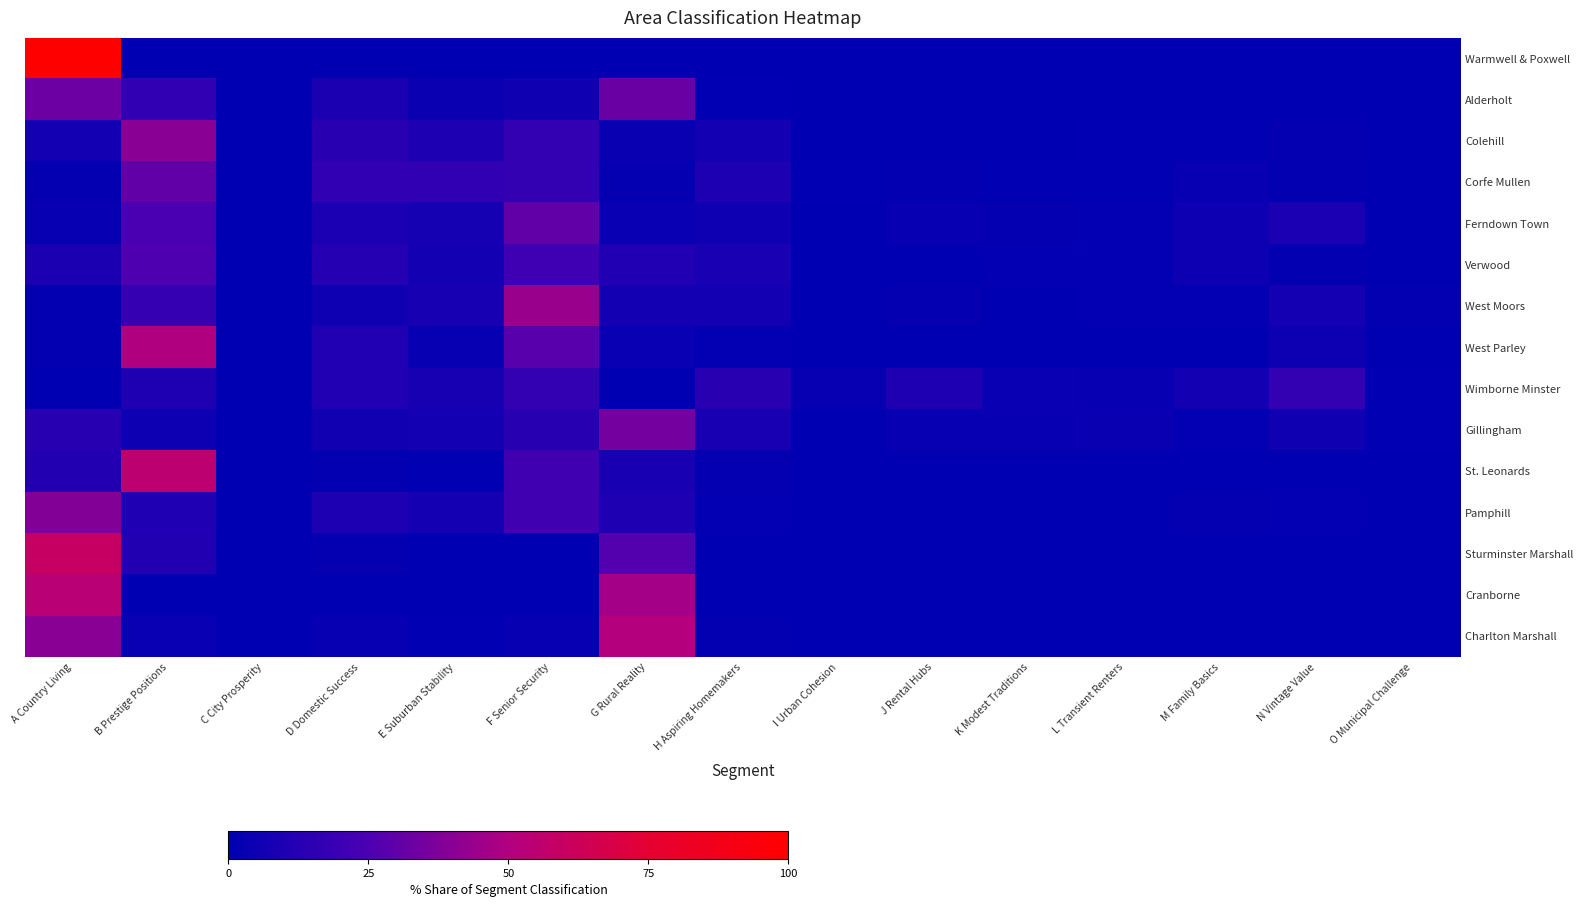

Reading left to right, extract all data points from this chart.

Warmwell & Poxwell: A Country Living=100.0	B Prestige Positions=0.0	C City Prosperity=0.0	D Domestic Success=0.0	E Suburban Stability=0.0	F Senior Security=0.0	G Rural Reality=0.0	H Aspiring Homemakers=0.0	I Urban Cohesion=0.0	J Rental Hubs=0.0	K Modest Traditions=0.0	L Transient Renters=0.0	M Family Basics=0.0	N Vintage Value=0.0	O Municipal Challenge=0.0
Alderholt: A Country Living=32.8	B Prestige Positions=15.9	C City Prosperity=0.0	D Domestic Success=9.0	E Suburban Stability=3.8	F Senior Security=5.4	G Rural Reality=32.3	H Aspiring Homemakers=0.7	I Urban Cohesion=0.0	J Rental Hubs=0.0	K Modest Traditions=0.0	L Transient Renters=0.0	M Family Basics=0.0	N Vintage Value=0.0	O Municipal Challenge=0.0
Colehill: A Country Living=6.0	B Prestige Positions=39.8	C City Prosperity=0.0	D Domestic Success=13.3	E Suburban Stability=9.6	F Senior Security=16.9	G Rural Reality=3.4	H Aspiring Homemakers=6.2	I Urban Cohesion=0.0	J Rental Hubs=0.3	K Modest Traditions=0.3	L Transient Renters=0.7	M Family Basics=0.6	N Vintage Value=1.6	O Municipal Challenge=0.2
Corfe Mullen: A Country Living=1.9	B Prestige Positions=30.3	C City Prosperity=0.0	D Domestic Success=15.8	E Suburban Stability=16.0	F Senior Security=16.9	G Rural Reality=1.7	H Aspiring Homemakers=9.6	I Urban Cohesion=0.6	J Rental Hubs=1.2	K Modest Traditions=0.6	L Transient Renters=0.8	M Family Basics=2.5	N Vintage Value=1.5	O Municipal Challenge=0.4
Ferndown Town: A Country Living=2.5	B Prestige Positions=24.5	C City Prosperity=0.0	D Domestic Success=9.0	E Suburban Stability=7.4	F Senior Security=30.4	G Rural Reality=2.8	H Aspiring Homemakers=5.0	I Urban Cohesion=0.0	J Rental Hubs=2.0	K Modest Traditions=1.9	L Transient Renters=1.1	M Family Basics=4.4	N Vintage Value=8.7	O Municipal Challenge=0.4
Verwood: A Country Living=9.0	B Prestige Positions=25.5	C City Prosperity=0.0	D Domestic Success=12.2	E Suburban Stability=6.0	F Senior Security=20.5	G Rural Reality=10.8	H Aspiring Homemakers=8.3	I Urban Cohesion=0.0	J Rental Hubs=0.0	K Modest Traditions=1.0	L Transient Renters=1.0	M Family Basics=4.2	N Vintage Value=1.4	O Municipal Challenge=0.1
West Moors: A Country Living=1.3	B Prestige Positions=17.3	C City Prosperity=0.0	D Domestic Success=5.1	E Suburban Stability=7.8	F Senior Security=44.1	G Rural Reality=6.2	H Aspiring Homemakers=6.2	I Urban Cohesion=0.0	J Rental Hubs=1.8	K Modest Traditions=0.2	L Transient Renters=0.9	M Family Basics=1.1	N Vintage Value=6.8	O Municipal Challenge=1.3
West Parley: A Country Living=1.5	B Prestige Positions=49.2	C City Prosperity=0.0	D Domestic Success=10.9	E Suburban Stability=2.5	F Senior Security=27.9	G Rural Reality=2.8	H Aspiring Homemakers=1.1	I Urban Cohesion=0.0	J Rental Hubs=0.0	K Modest Traditions=0.0	L Transient Renters=0.1	M Family Basics=0.0	N Vintage Value=4.0	O Municipal Challenge=0.0
Wimborne Minster: A Country Living=0.0	B Prestige Positions=10.1	C City Prosperity=0.1	D Domestic Success=10.9	E Suburban Stability=7.4	F Senior Security=16.9	G Rural Reality=0.0	H Aspiring Homemakers=13.4	I Urban Cohesion=2.0	J Rental Hubs=9.9	K Modest Traditions=3.1	L Transient Renters=2.6	M Family Basics=5.9	N Vintage Value=17.0	O Municipal Challenge=0.7
Gillingham: A Country Living=13.2	B Prestige Positions=4.1	C City Prosperity=0.0	D Domestic Success=5.7	E Suburban Stability=6.2	F Senior Security=13.0	G Rural Reality=34.4	H Aspiring Homemakers=8.1	I Urban Cohesion=0.0	J Rental Hubs=2.7	K Modest Traditions=2.3	L Transient Renters=3.5	M Family Basics=1.1	N Vintage Value=5.2	O Municipal Challenge=0.6
St. Leonards: A Country Living=11.6	B Prestige Positions=54.8	C City Prosperity=0.0	D Domestic Success=1.6	E Suburban Stability=0.7	F Senior Security=21.3	G Rural Reality=8.1	H Aspiring Homemakers=1.9	I Urban Cohesion=0.0	J Rental Hubs=0.0	K Modest Traditions=0.0	L Transient Renters=0.0	M Family Basics=0.0	N Vintage Value=0.0	O Municipal Challenge=0.0
Pamphill: A Country Living=38.6	B Prestige Positions=10.5	C City Prosperity=0.0	D Domestic Success=9.5	E Suburban Stability=6.9	F Senior Security=21.2	G Rural Reality=9.8	H Aspiring Homemakers=1.0	I Urban Cohesion=0.0	J Rental Hubs=0.0	K Modest Traditions=0.0	L Transient Renters=0.0	M Family Basics=1.6	N Vintage Value=1.0	O Municipal Challenge=0.0
Sturminster Marshall: A Country Living=59.6	B Prestige Positions=11.2	C City Prosperity=0.0	D Domestic Success=1.7	E Suburban Stability=0.1	F Senior Security=0.0	G Rural Reality=26.9	H Aspiring Homemakers=0.4	I Urban Cohesion=0.0	J Rental Hubs=0.0	K Modest Traditions=0.0	L Transient Renters=0.0	M Family Basics=0.1	N Vintage Value=0.0	O Municipal Challenge=0.0
Cranborne: A Country Living=53.1	B Prestige Positions=0.3	C City Prosperity=0.0	D Domestic Success=0.0	E Suburban Stability=0.0	F Senior Security=0.0	G Rural Reality=46.3	H Aspiring Homemakers=0.3	I Urban Cohesion=0.0	J Rental Hubs=0.0	K Modest Traditions=0.0	L Transient Renters=0.0	M Family Basics=0.0	N Vintage Value=0.0	O Municipal Challenge=0.0
Charlton Marshall: A Country Living=39.5	B Prestige Positions=3.1	C City Prosperity=0.0	D Domestic Success=2.2	E Suburban Stability=0.5	F Senior Security=2.3	G Rural Reality=51.2	H Aspiring Homemakers=1.3	I Urban Cohesion=0.0	J Rental Hubs=0.0	K Modest Traditions=0.0	L Transient Renters=0.0	M Family Basics=0.0	N Vintage Value=0.0	O Municipal Challenge=0.0